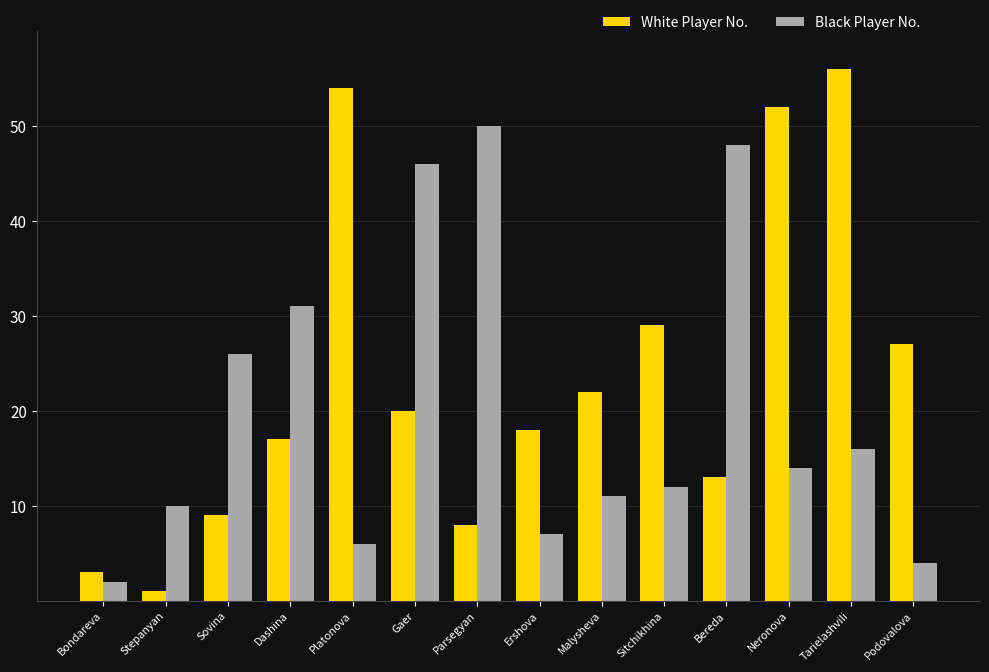

How many bars are there in total?

28